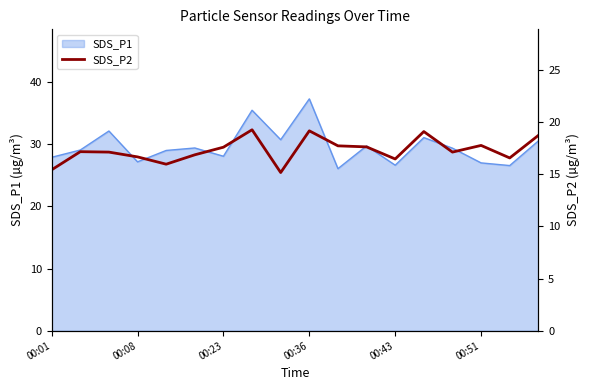

At which label does SDS_P1 reach its peak?

00:36